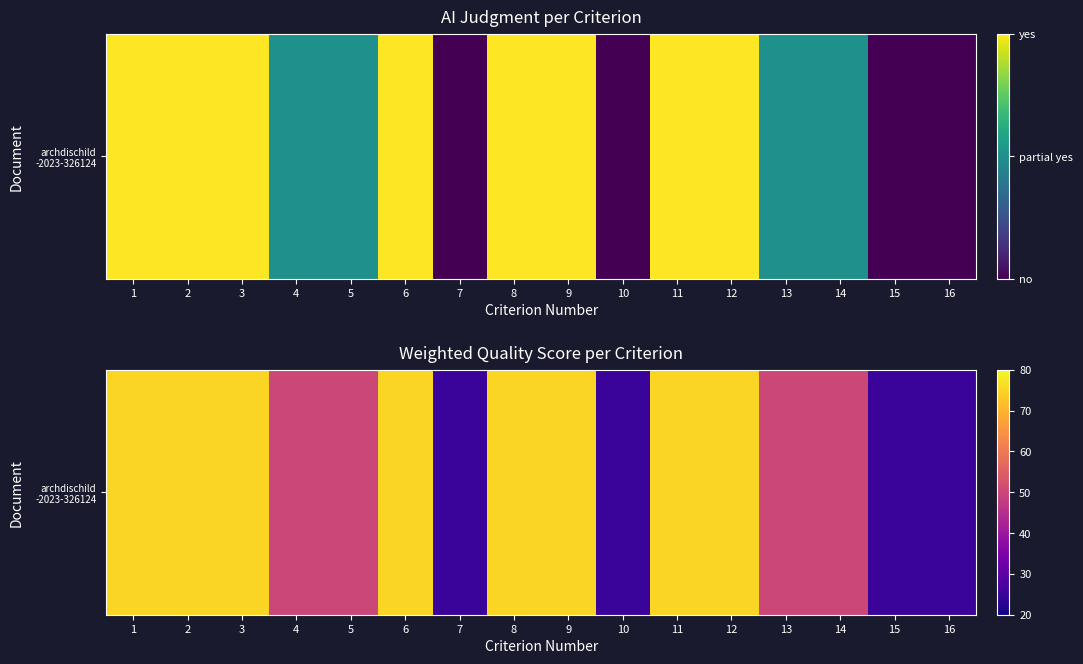

What is the ratio of the value at 5 to the value at 7?

2.0